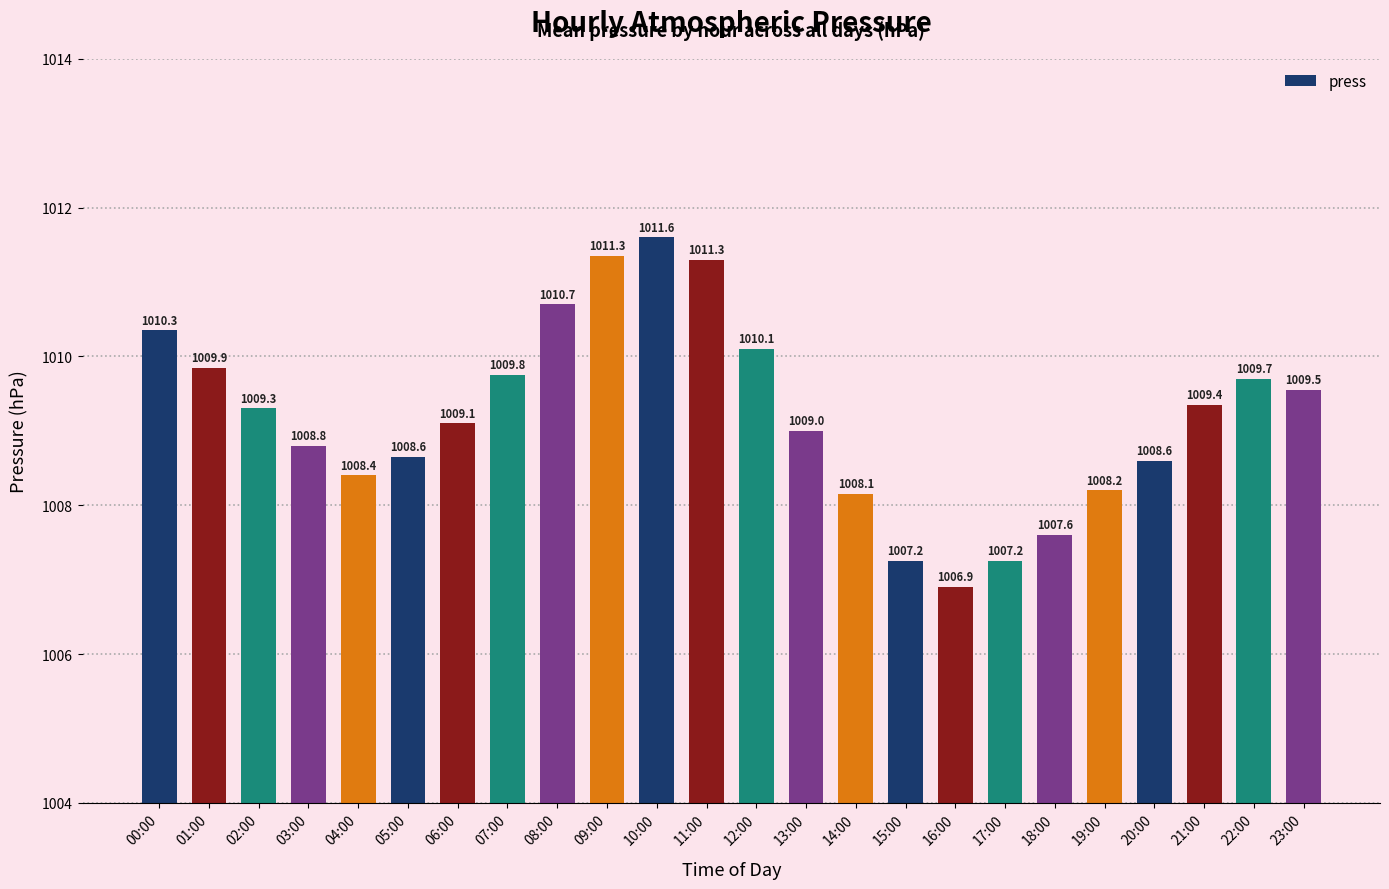

The value at 13:00 is 307.3. True or false?

False